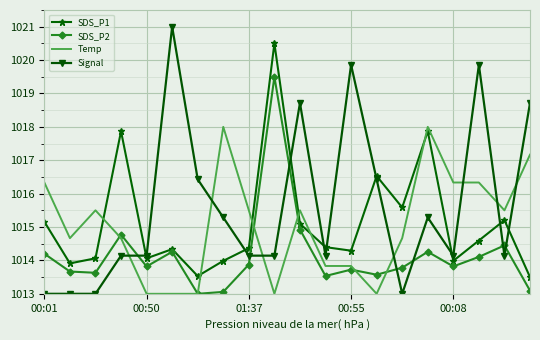

True or false: Signal has more than 0 points higher than both neighbors.

True